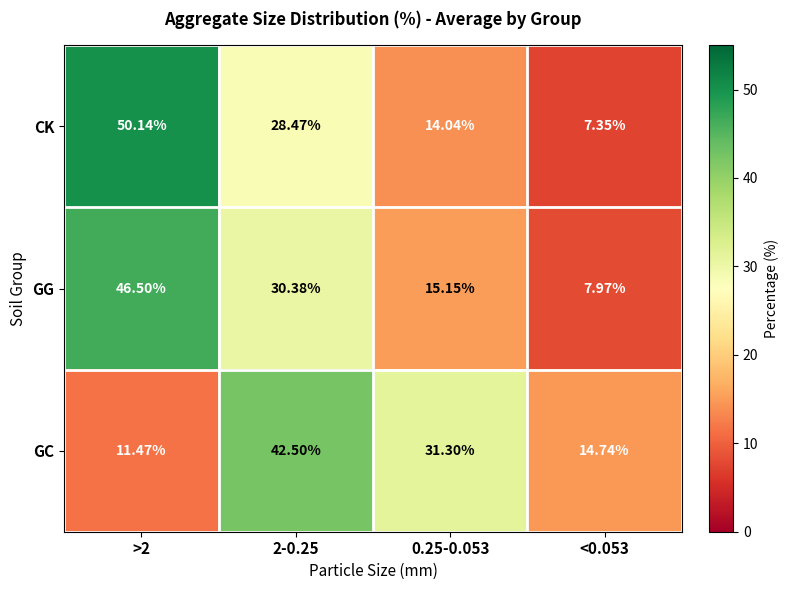

What is the greatest value displayed?

50.1